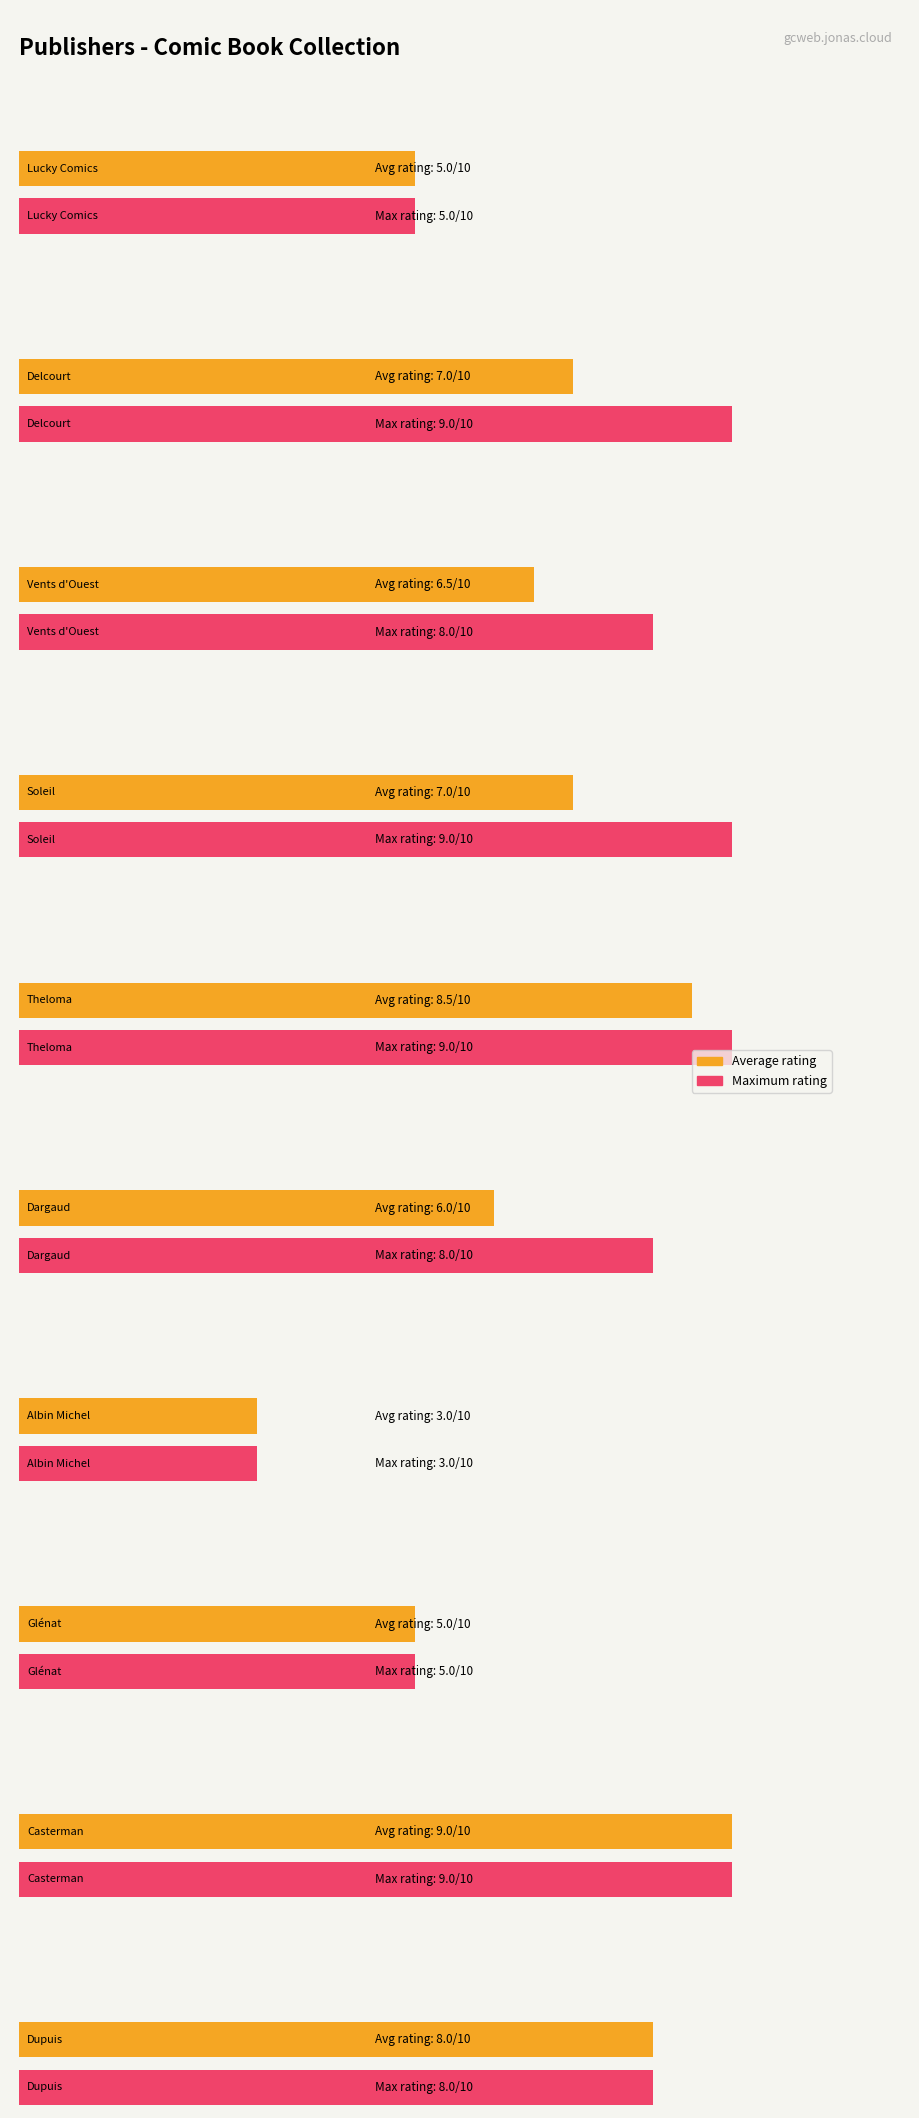

What is the smallest value displayed?

3